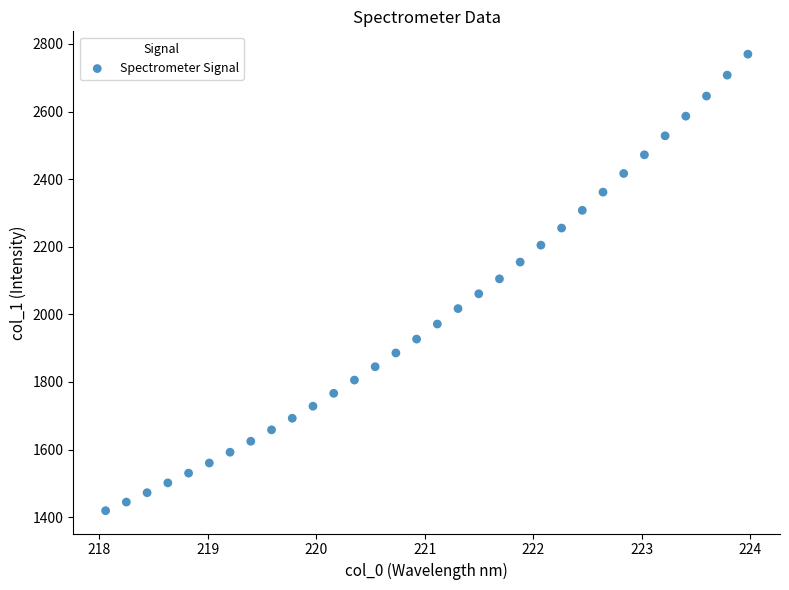

What is the range of X values (max minus min)?

5.9